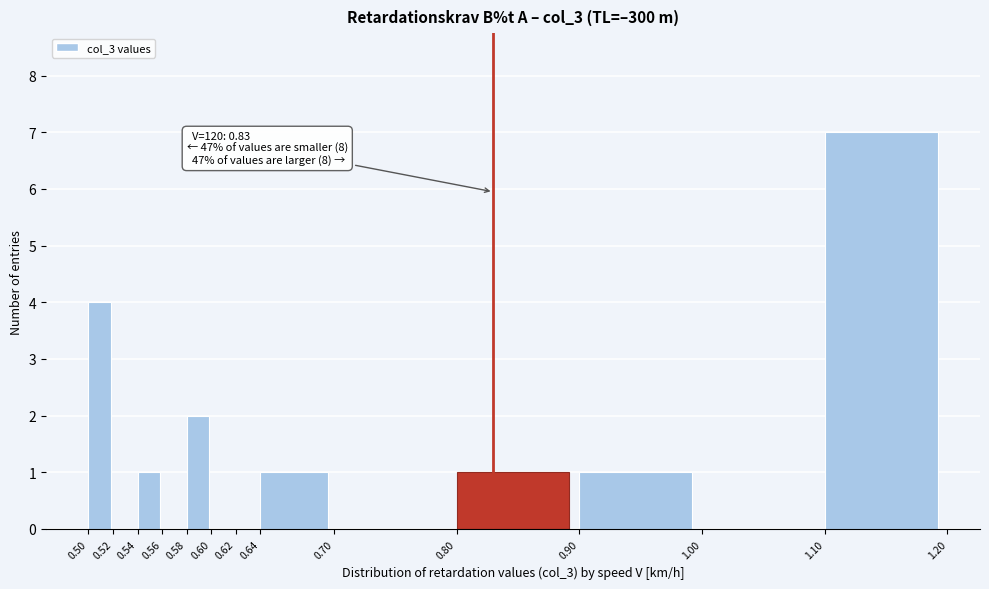

Over which range of the x-axis is the bar tallest?

1.10 to 1.20